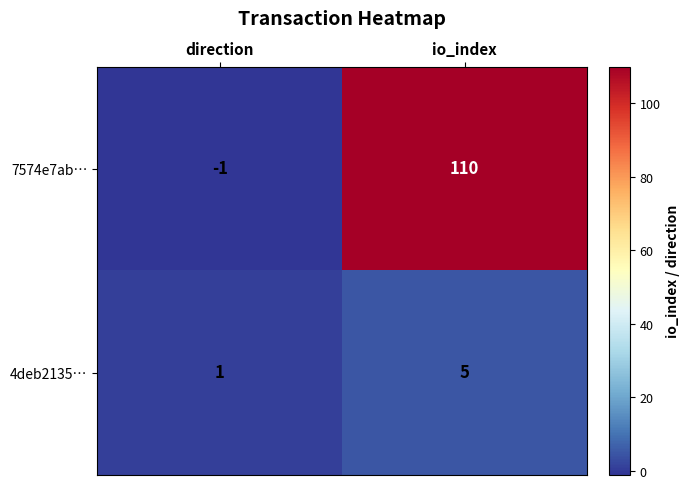

Which series has the largest total across all categories?

7574e7ab…